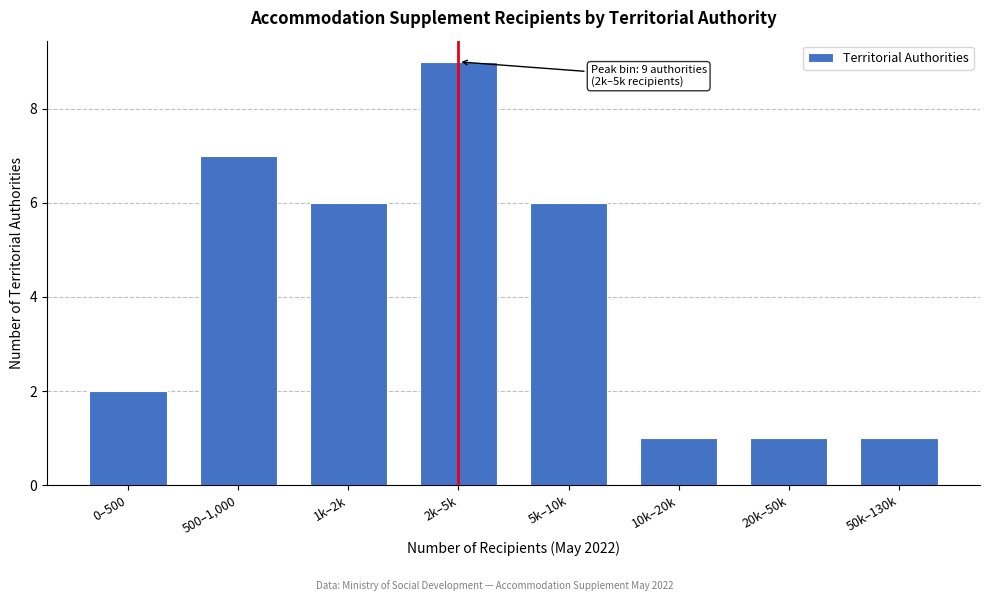

Reading right to left, transcribe all the data shown in this chart.

50k–130k=1	20k–50k=1	10k–20k=1	5k–10k=6	2k–5k=9	1k–2k=6	500–1,000=7	0–500=2